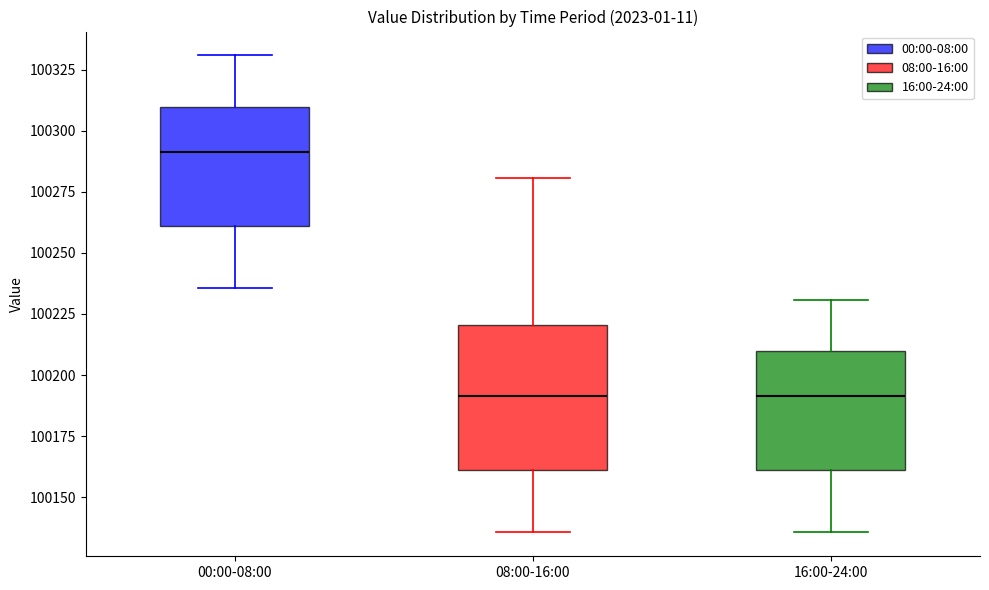

Which box's median line is the highest?

00:00-08:00